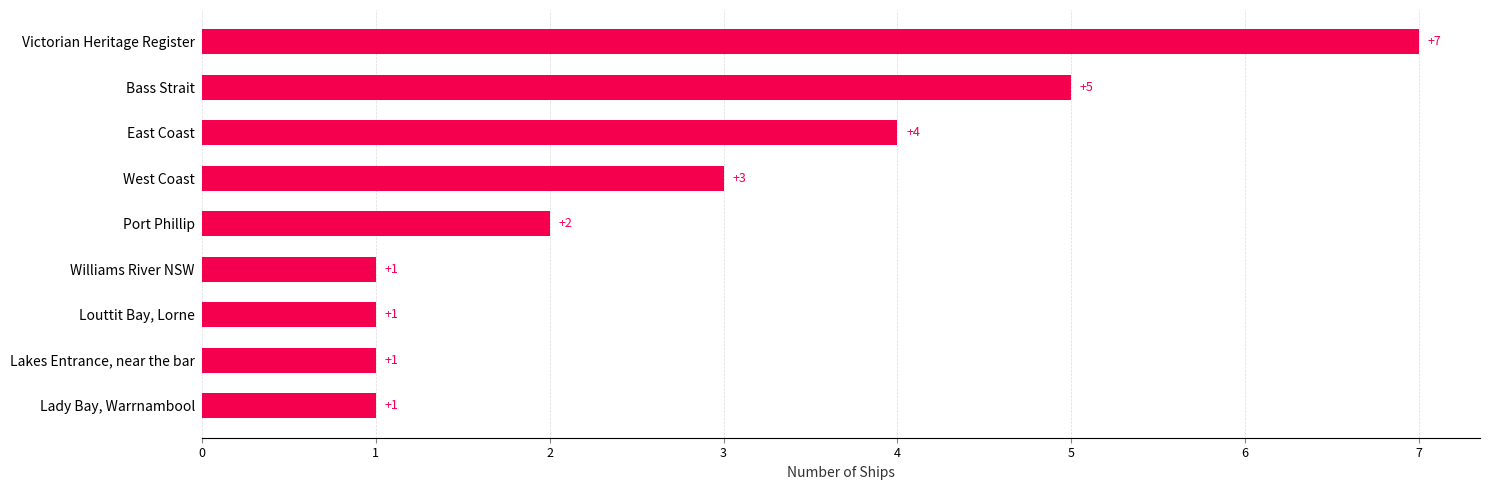

What is the average value?

3